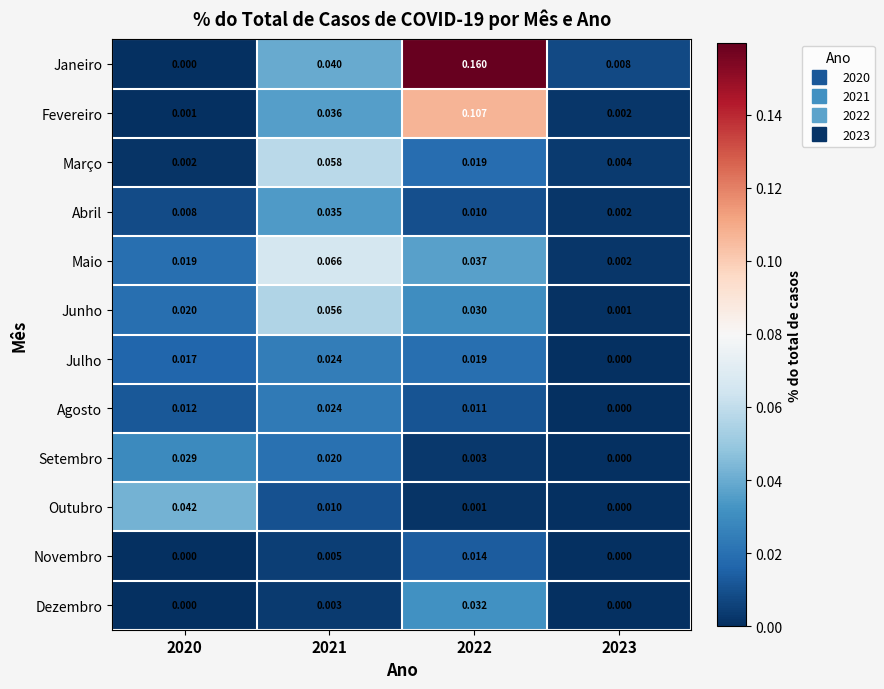

Which series changed the most between 2020 and 2023?

Outubro